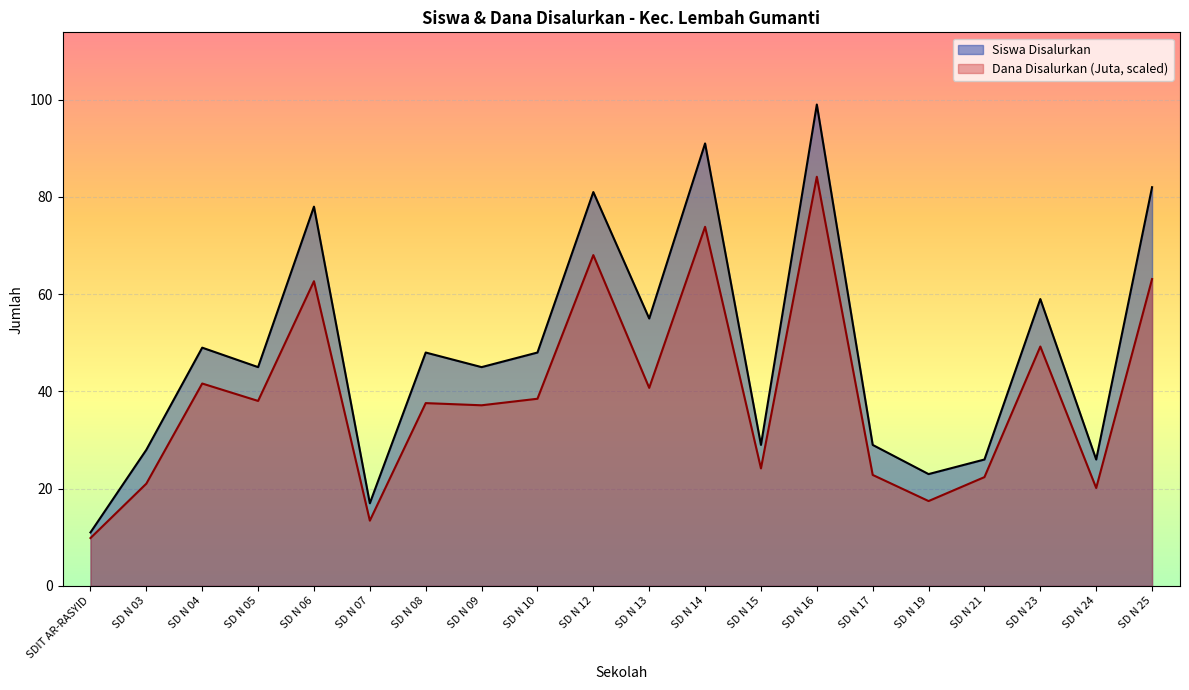

True or false: Siswa Disalurkan and Dana Disalurkan (Juta) cross at least once.

False